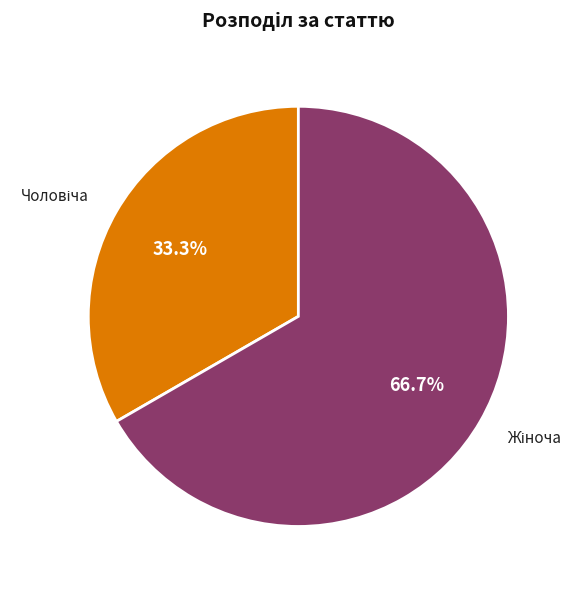

Does any single category account for the majority?

Yes